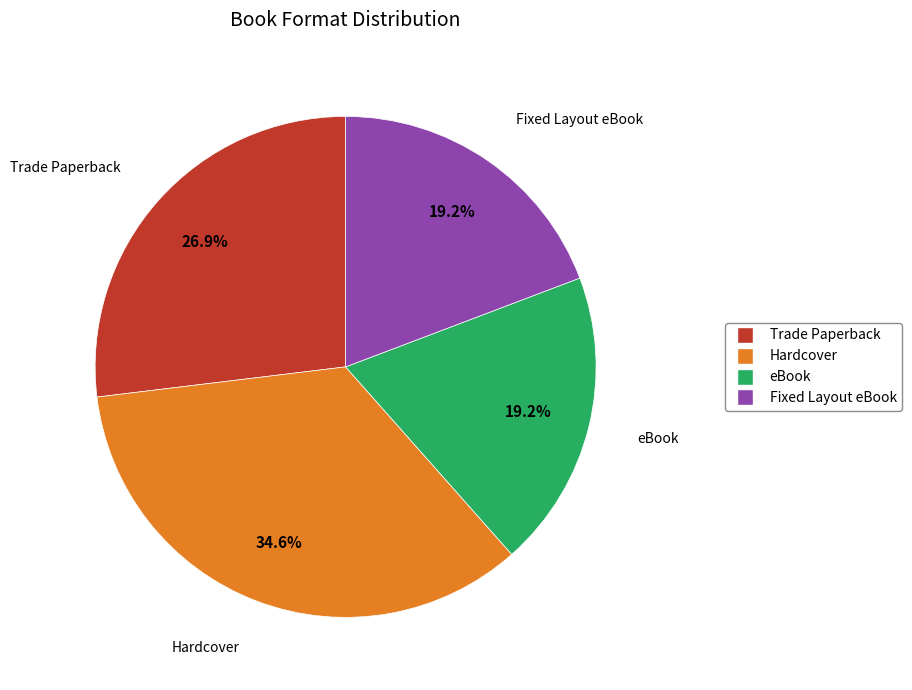

Which category has the biggest portion of the pie?

Hardcover